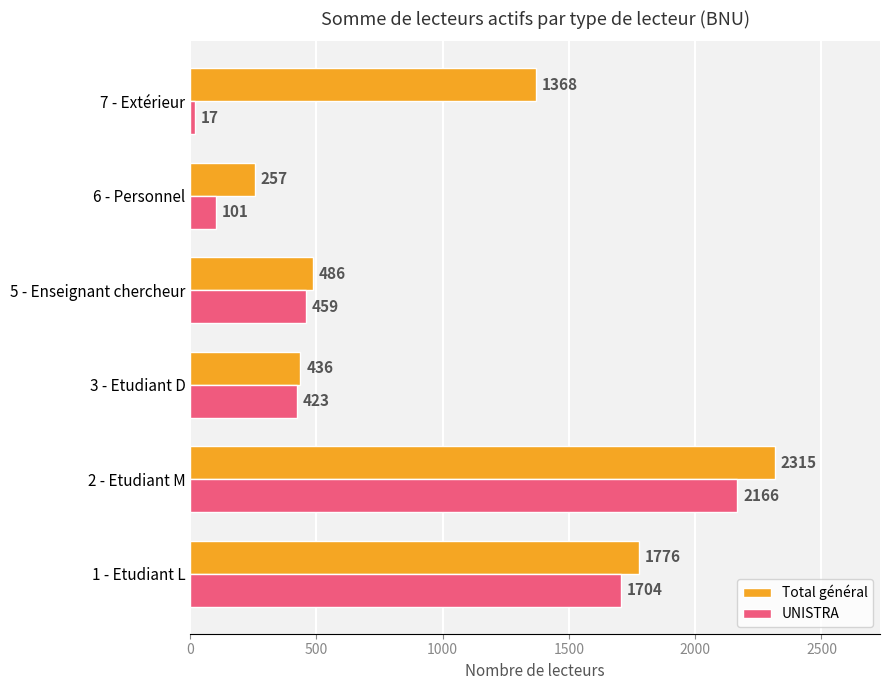

Rank the categories by UNISTRA value from lowest to highest.

7 - Extérieur, 6 - Personnel, 3 - Etudiant D, 5 - Enseignant chercheur, 1 - Etudiant L, 2 - Etudiant M